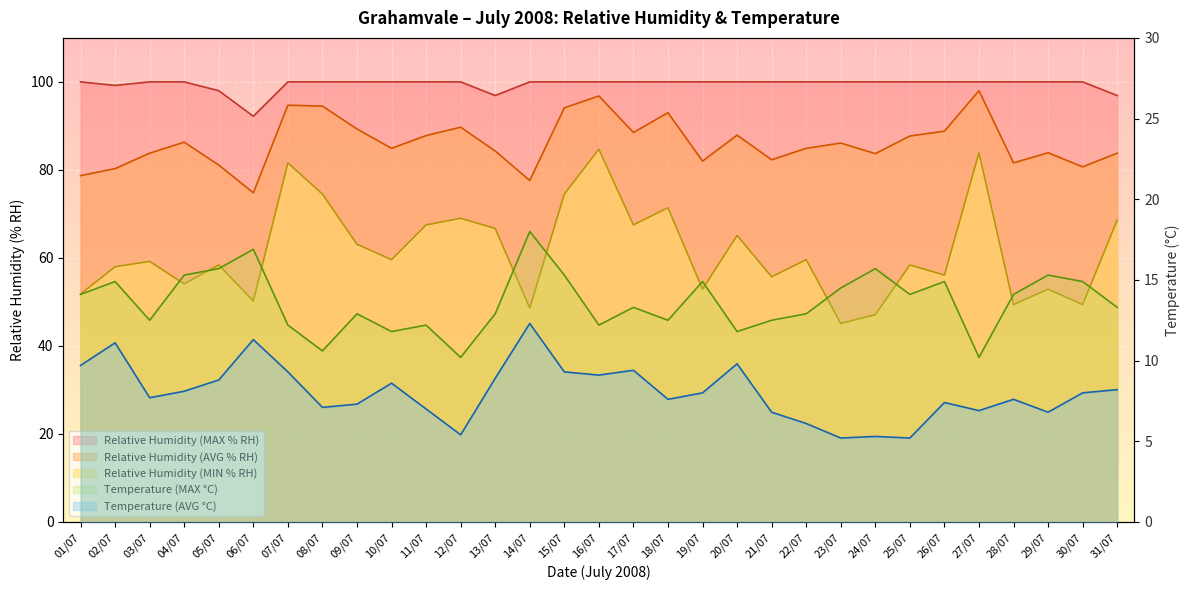

How many interior local valleys does the Relative Humidity (MIN % RH) series have?

11